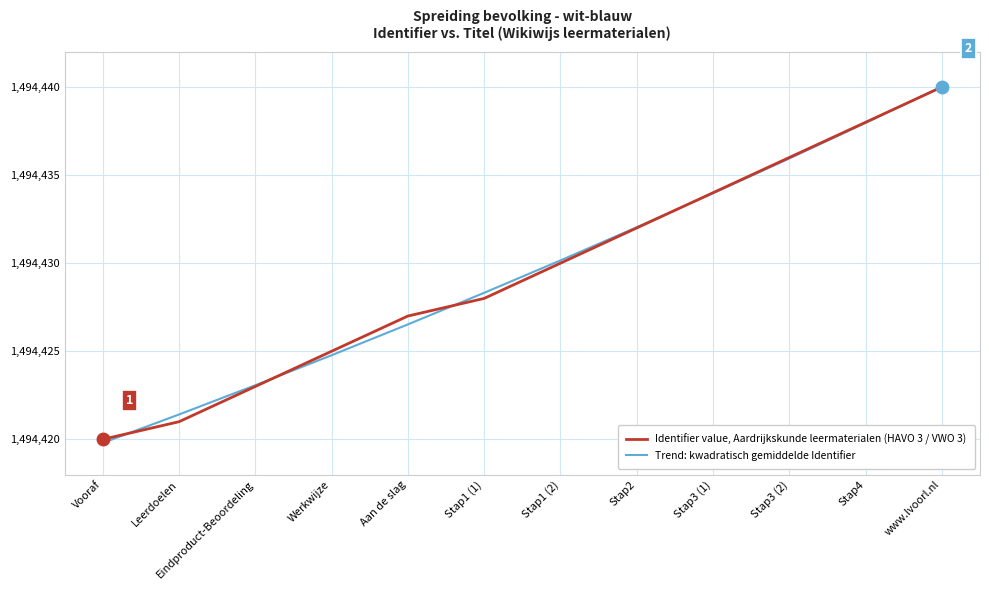

What is the spread (max minus min) of values at Vooraf?

0.2